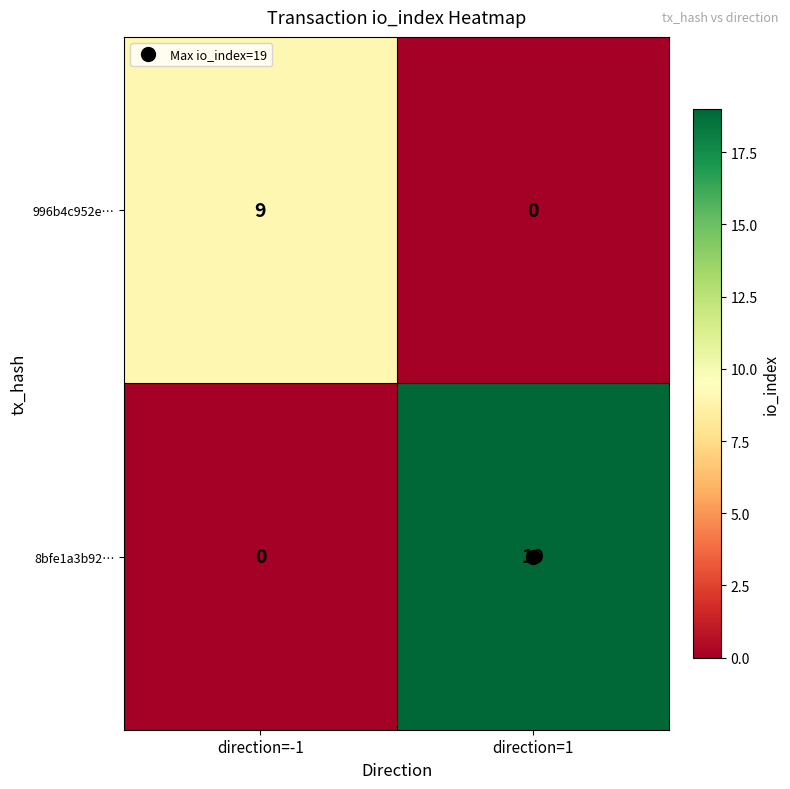

What value does the 996b4c952e… series have at direction=-1?

9